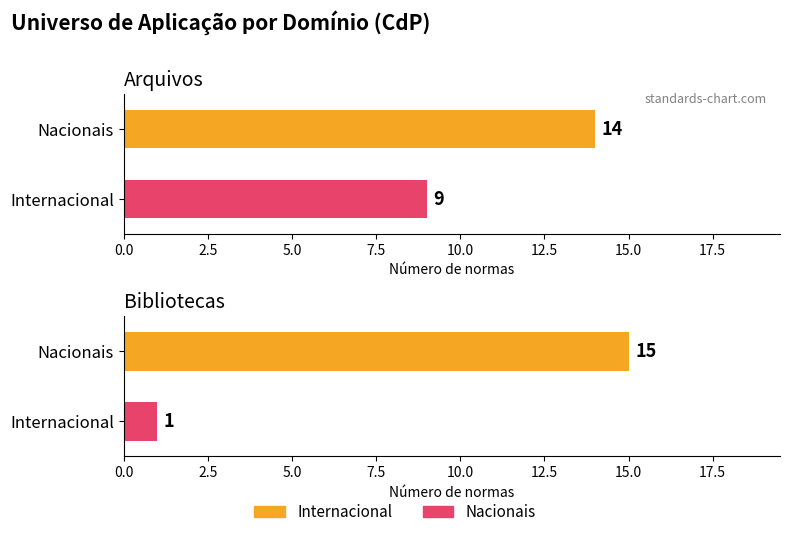

Which series has the largest total across all categories?

Internacional